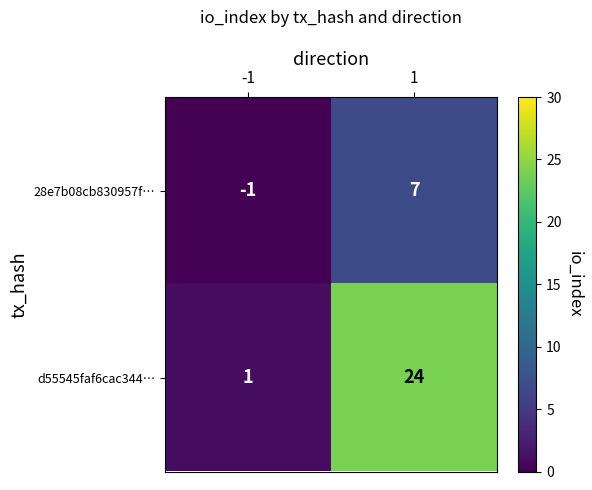

Rank the series by their average value, from highest to lowest.

d55545faf6cac344…, 28e7b08cb830957f…